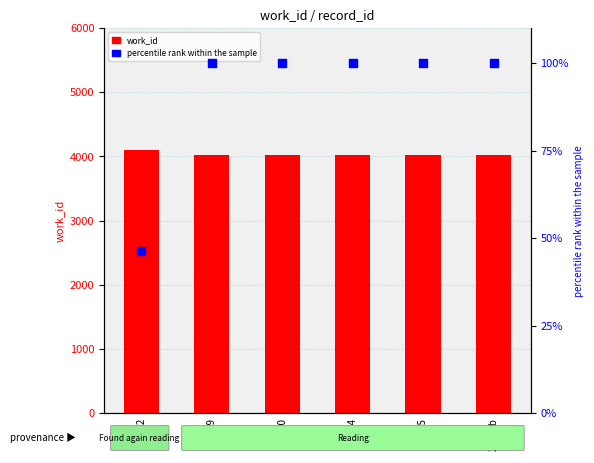

Which series reaches the maximum Y coordinate?

work_id